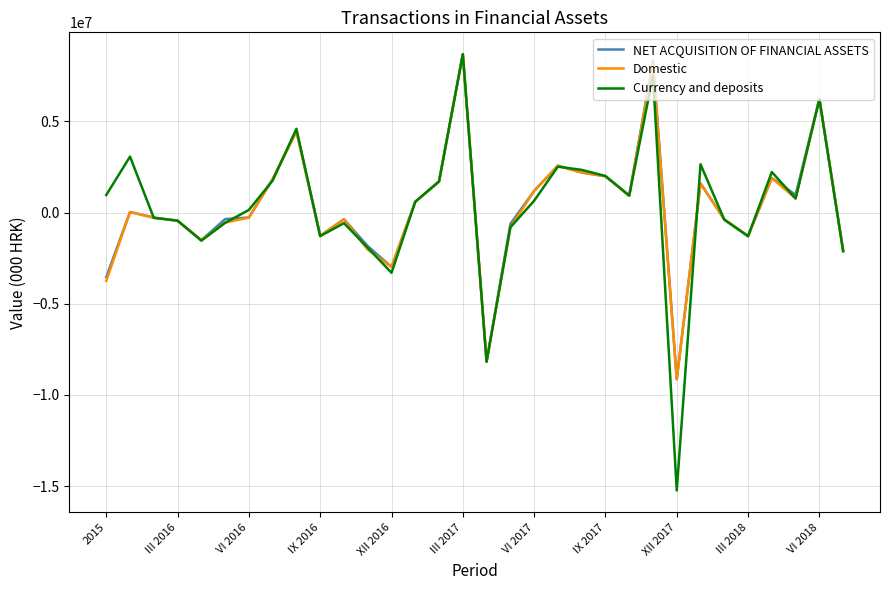

What is the maximum value for Domestic?

8671859